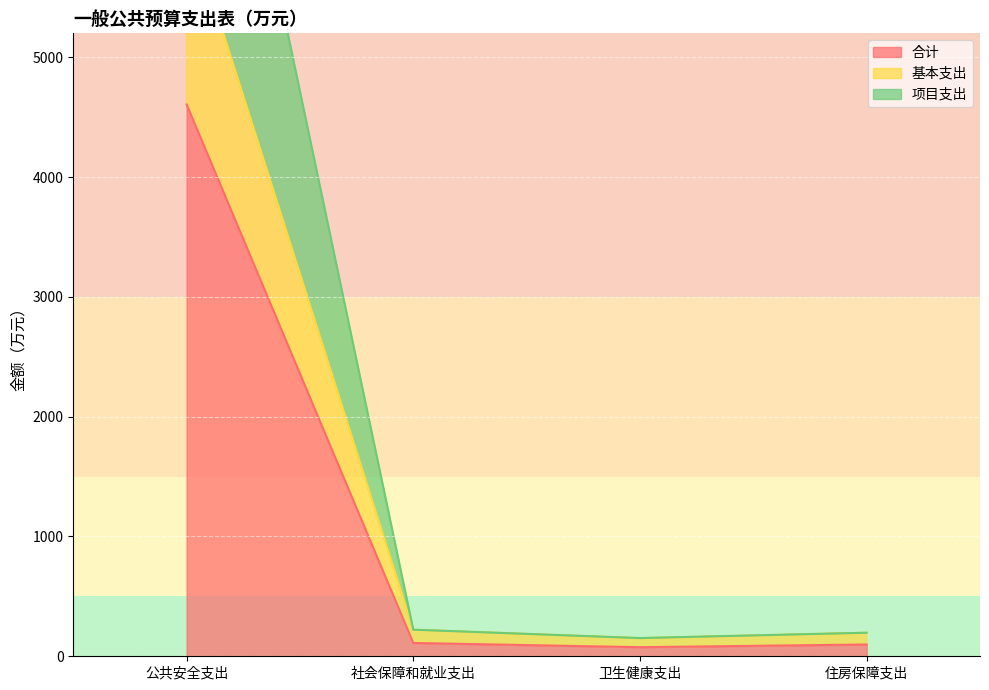

Which series has the largest total across all categories?

项目支出